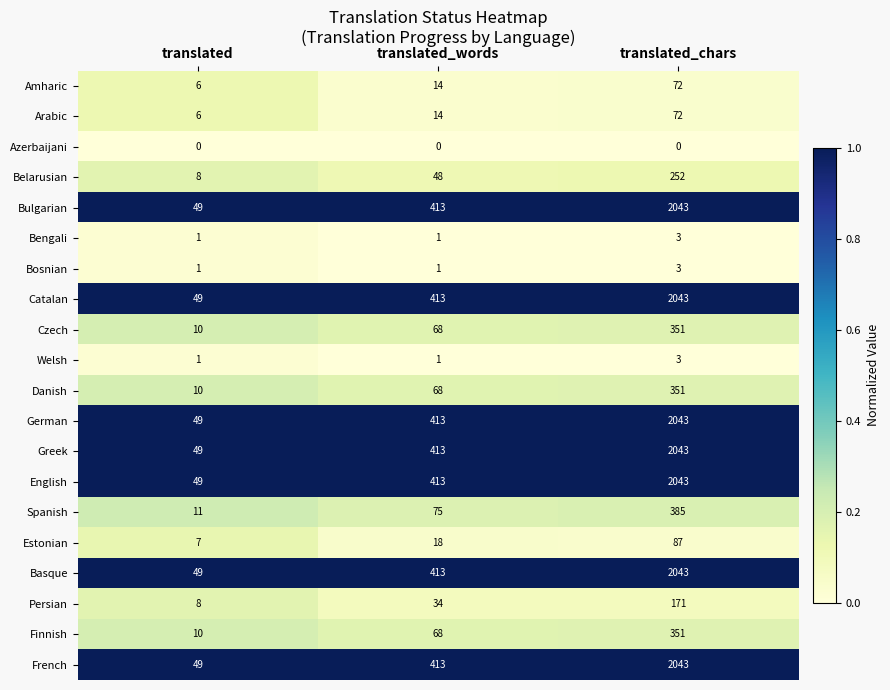

What is the sum of all Basque values?

2505